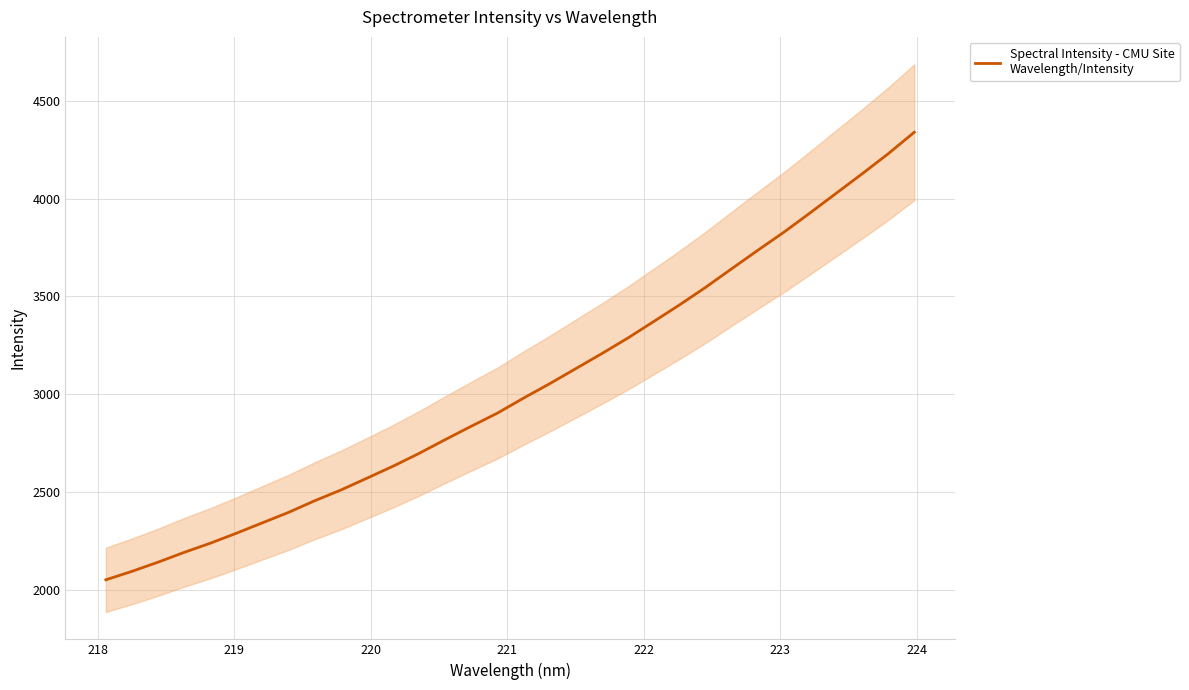

Does the chart have visible grid lines?

Yes